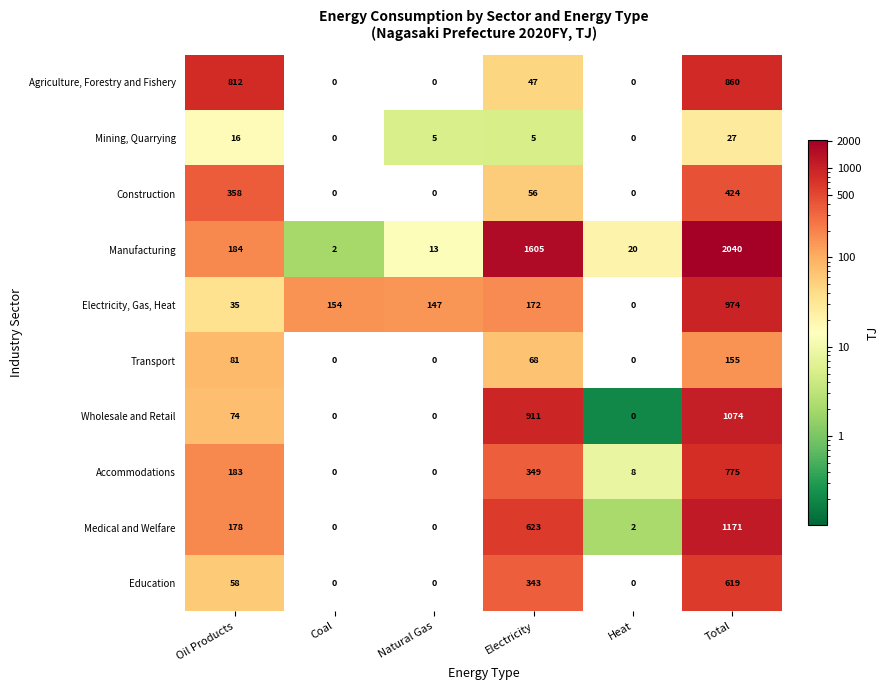

Which label corresponds to the largest value in the chart?

Total